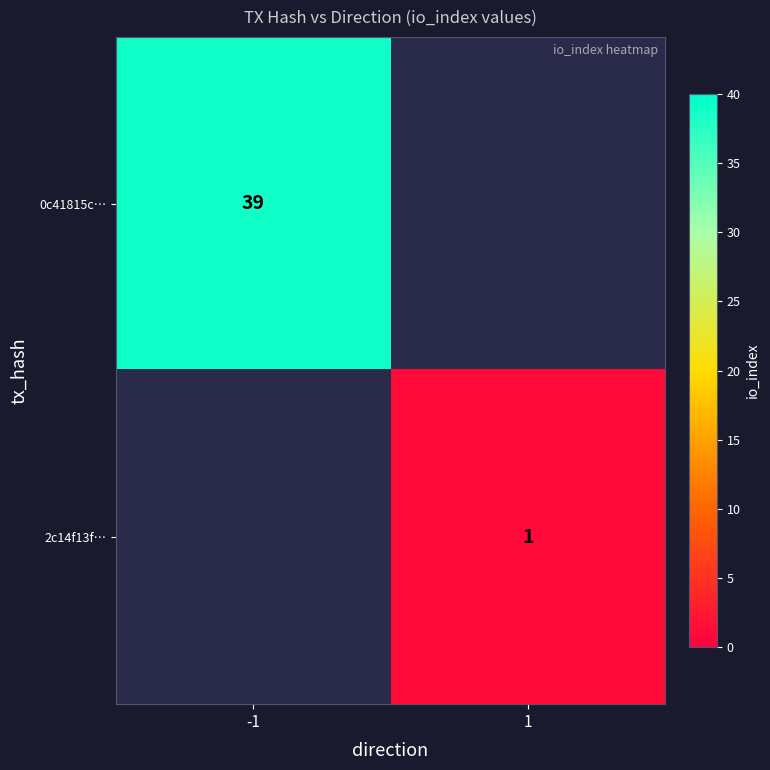

Is it true that 2c14f13f… equals 1 at 1?

True